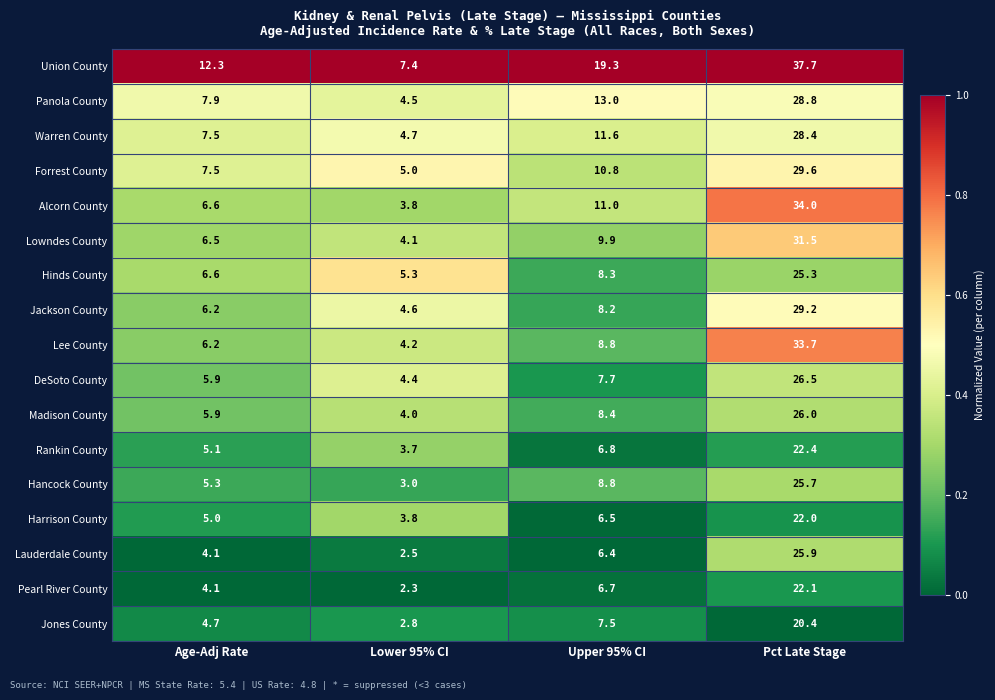

How many series are shown in this chart?

17